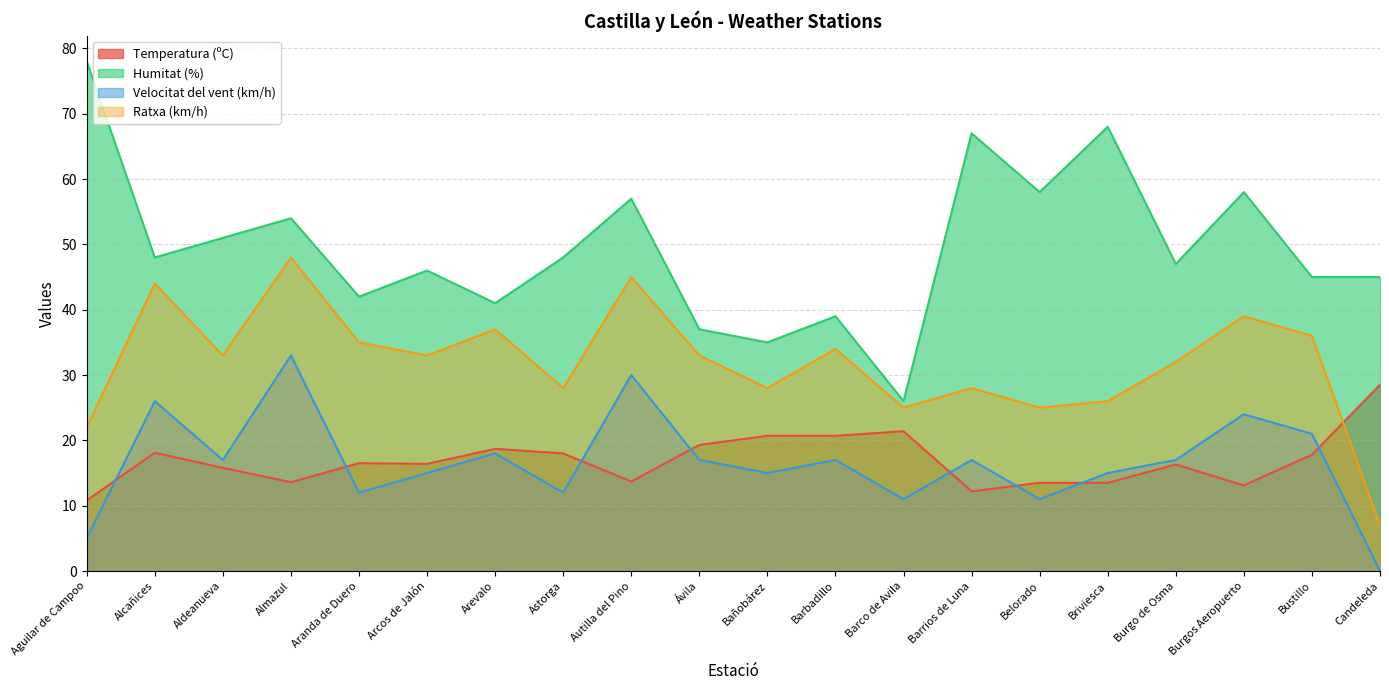

What are all the series names shown in the legend?

Temperatura (ºC), Humitat (%), Velocitat del vent (km/h), Ratxa (km/h)